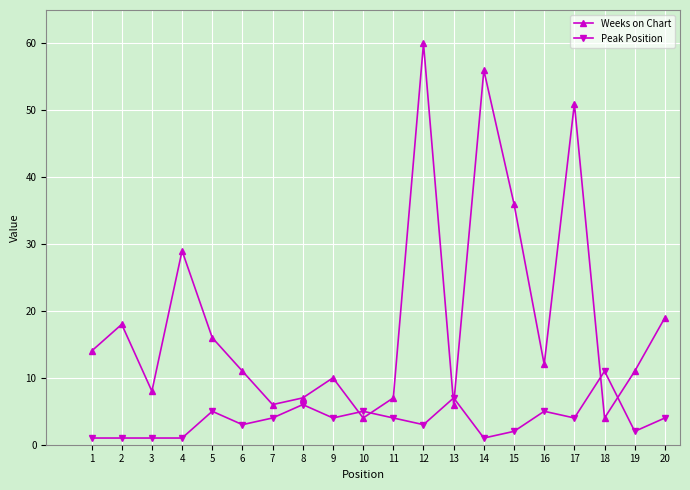

Rank the series at 2 from highest to lowest value.

Weeks on Chart, Peak Position